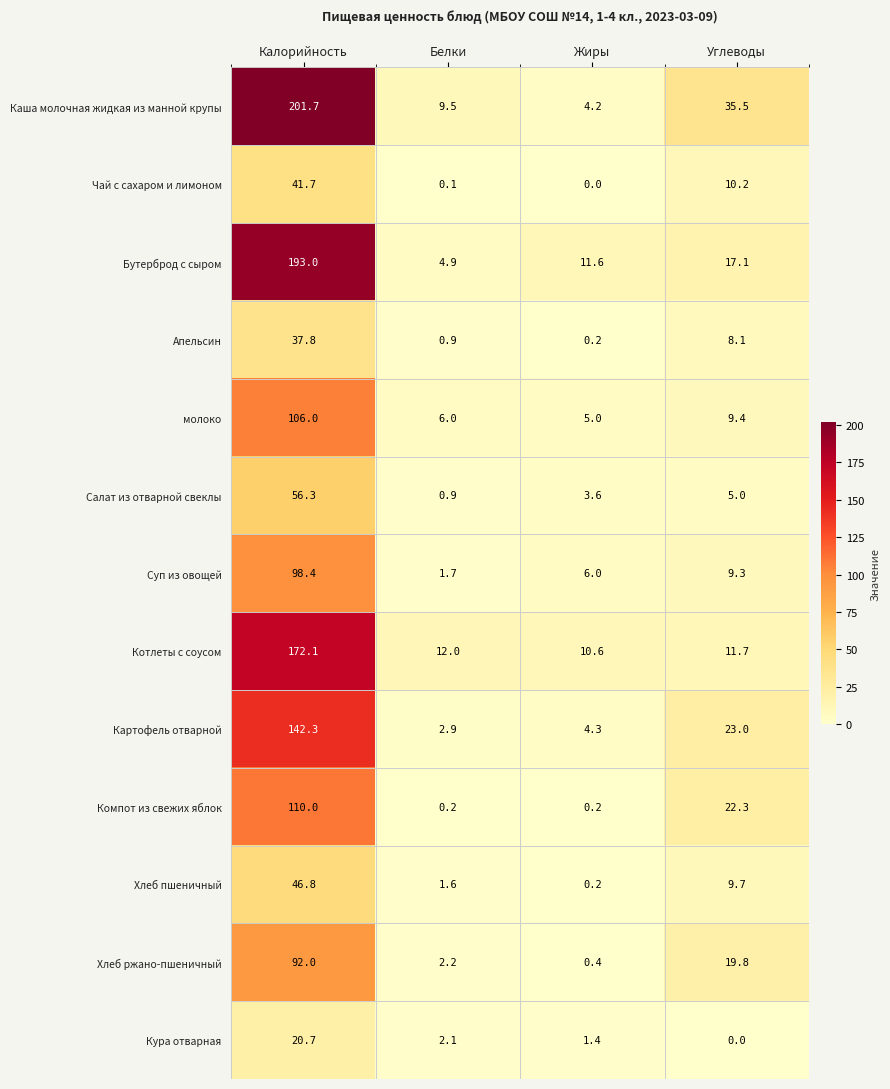

What is the difference between the Хлеб ржано-пшеничный values at Жиры and Калорийность?

91.6